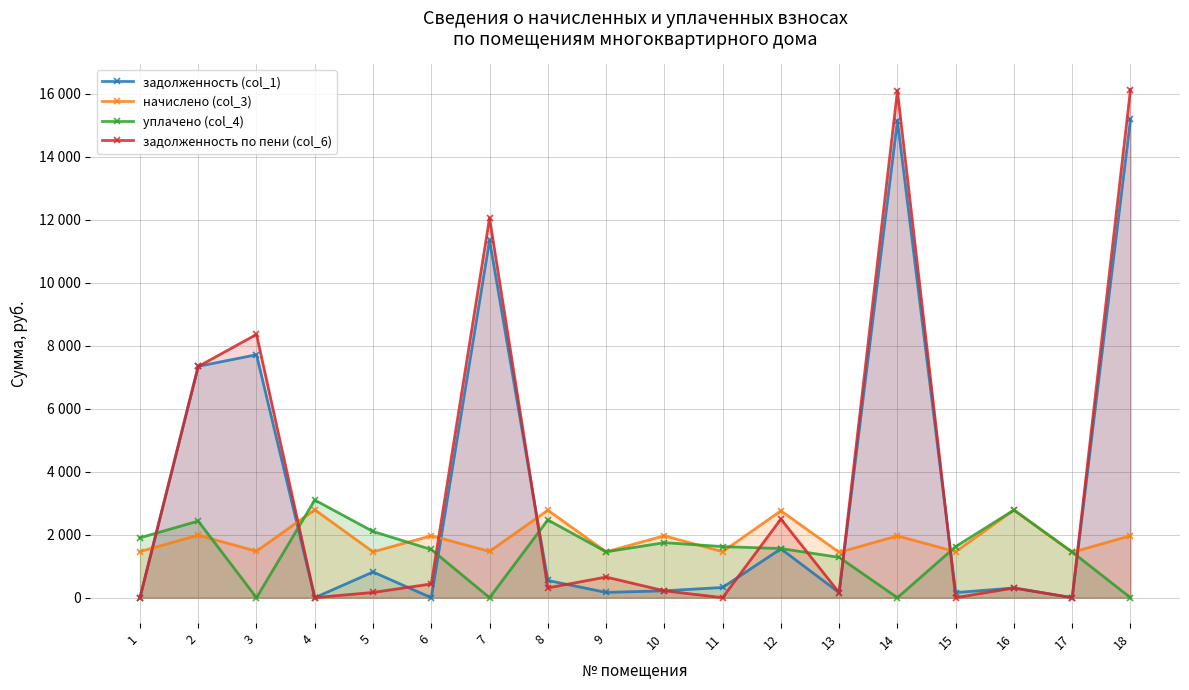

At which label does задолженность по пени (col_6) first exceed 310?

2